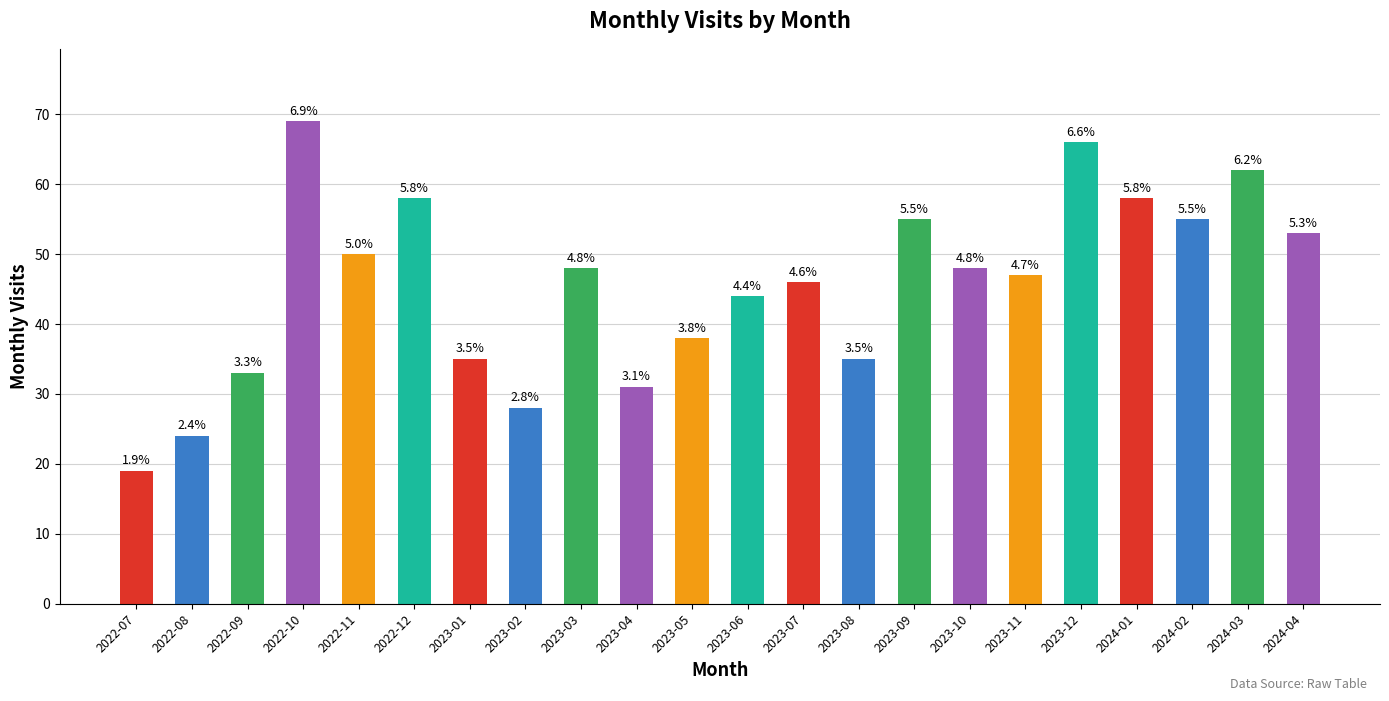

At which label does the data first exceed 48?

2022-10